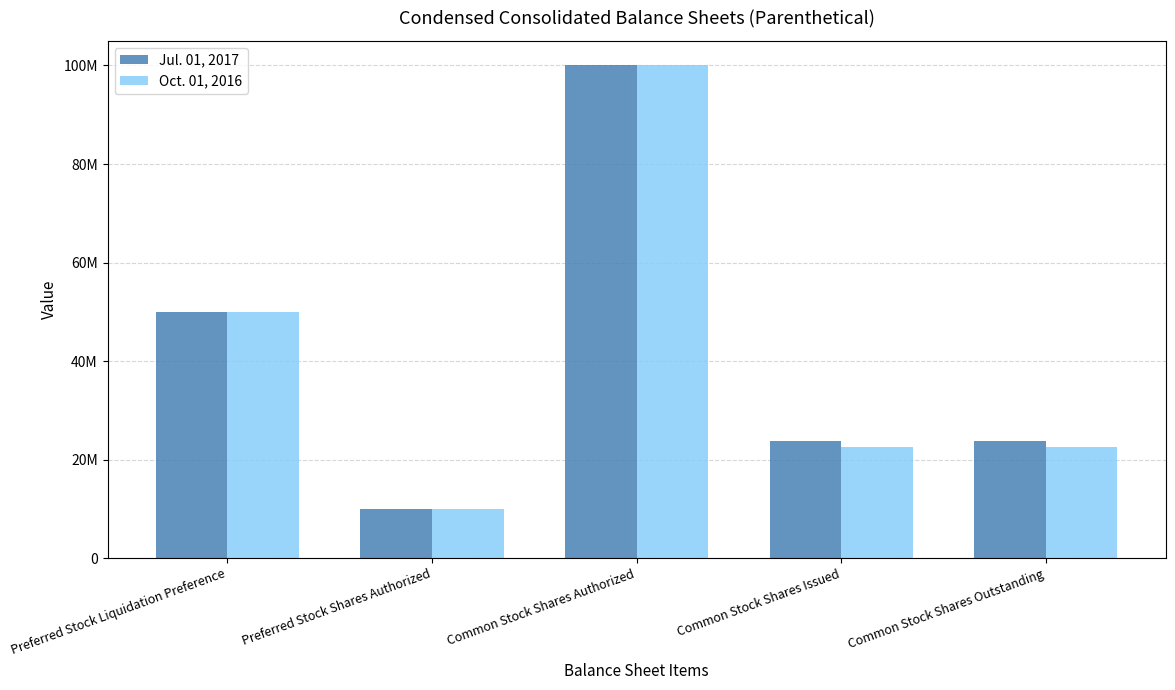

Is the value of Jul. 01, 2017 at Common Stock Shares Authorized greater than the value of Oct. 01, 2016 at Preferred Stock Shares Authorized?

Yes